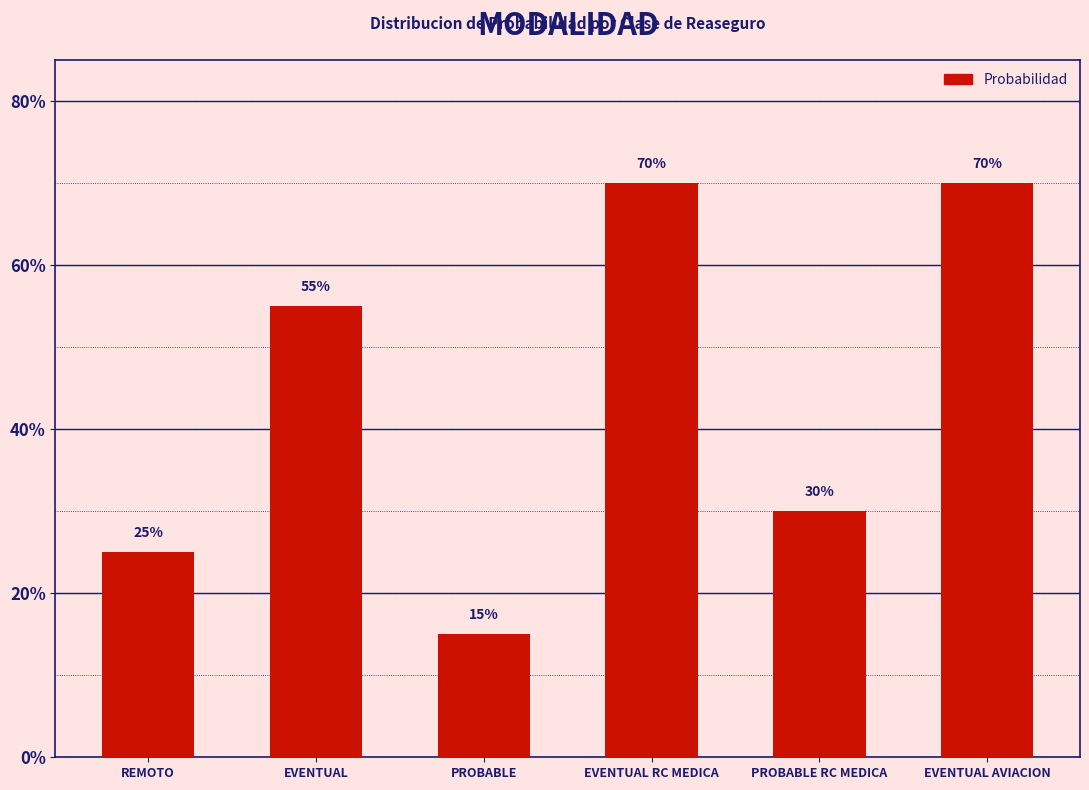

List the labels in order of value, smallest first.

PROBABLE, REMOTO, PROBABLE RC MEDICA, EVENTUAL, EVENTUAL RC MEDICA, EVENTUAL AVIACION